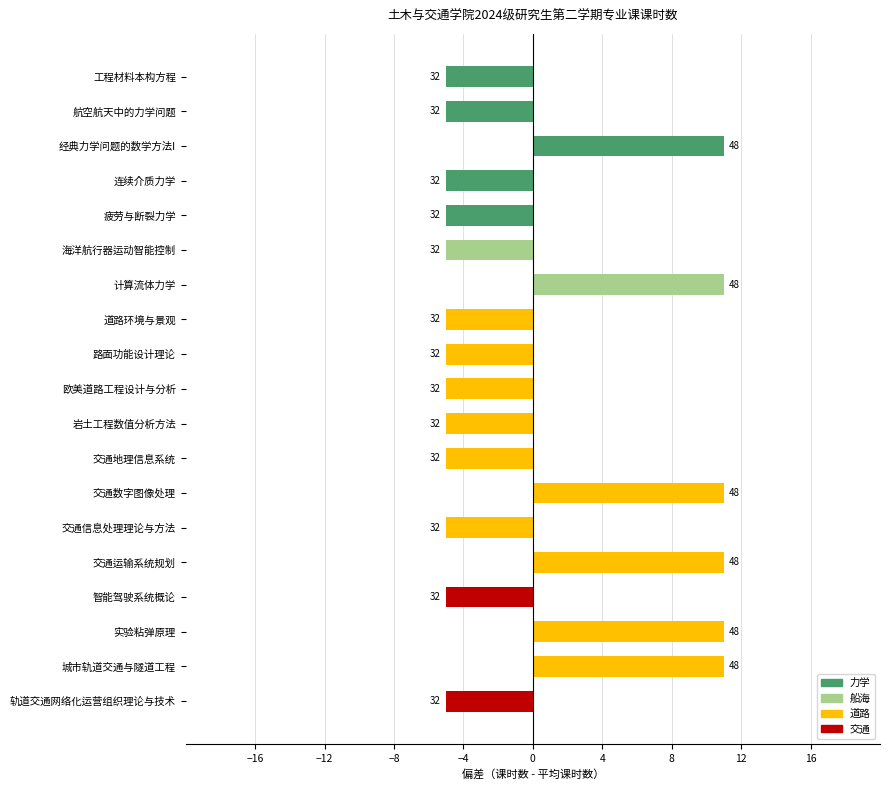

Between 实验粘弹原理 and 轨道交通网络化运营组织理论与技术, which is larger?

实验粘弹原理